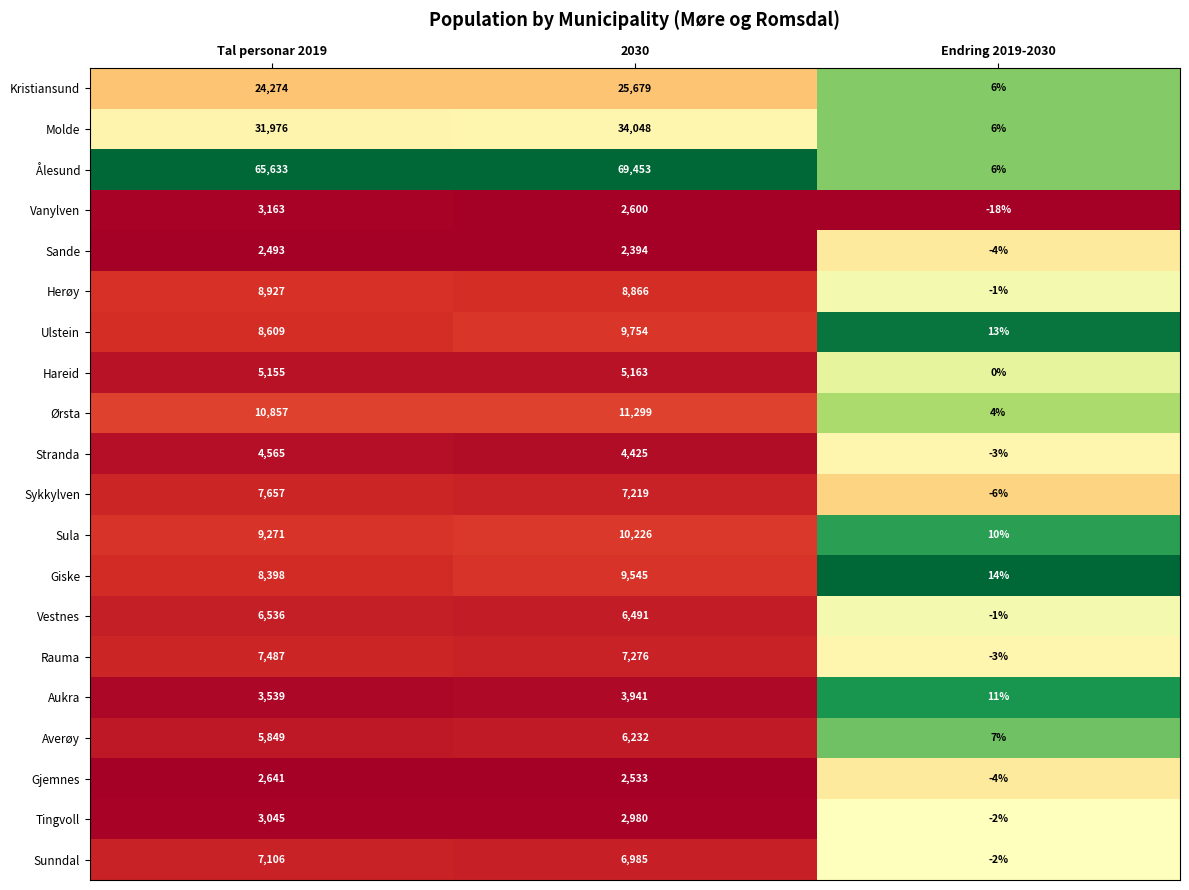

What is the difference between the highest and lowest values at Tal personar 2019?

63140